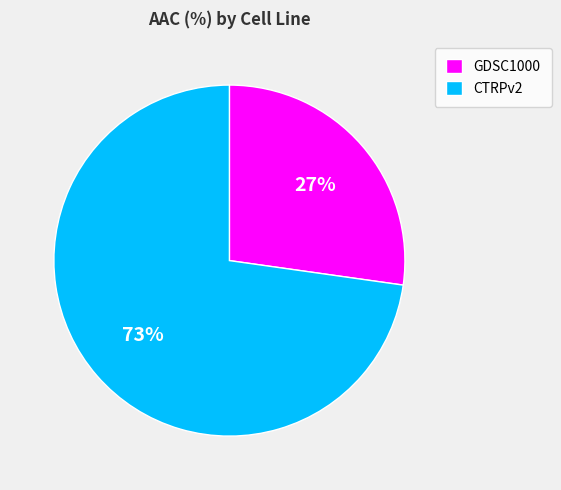

How many segments does this pie chart have?

2